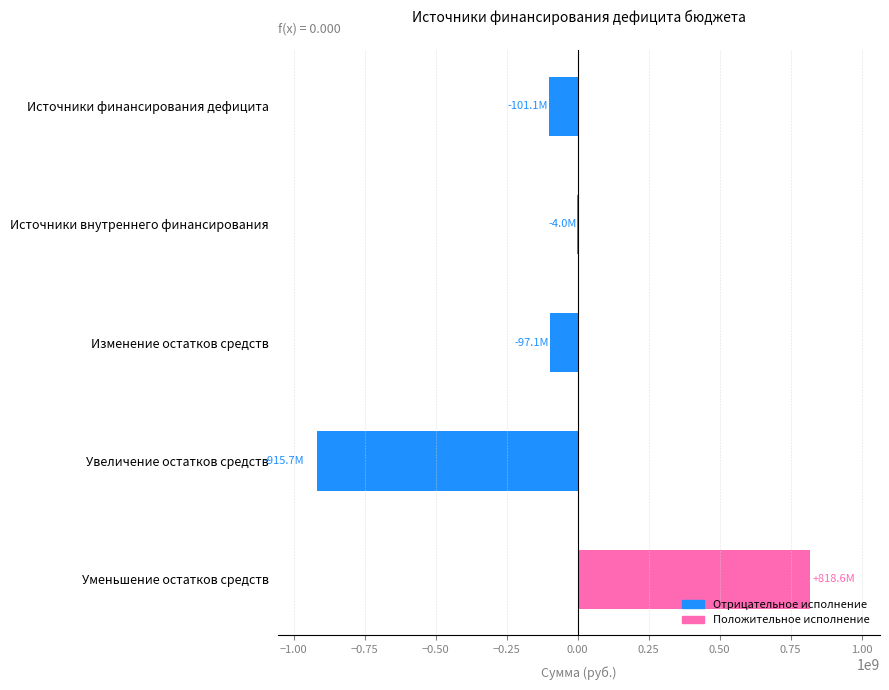

How many distinct data groups are displayed?

1